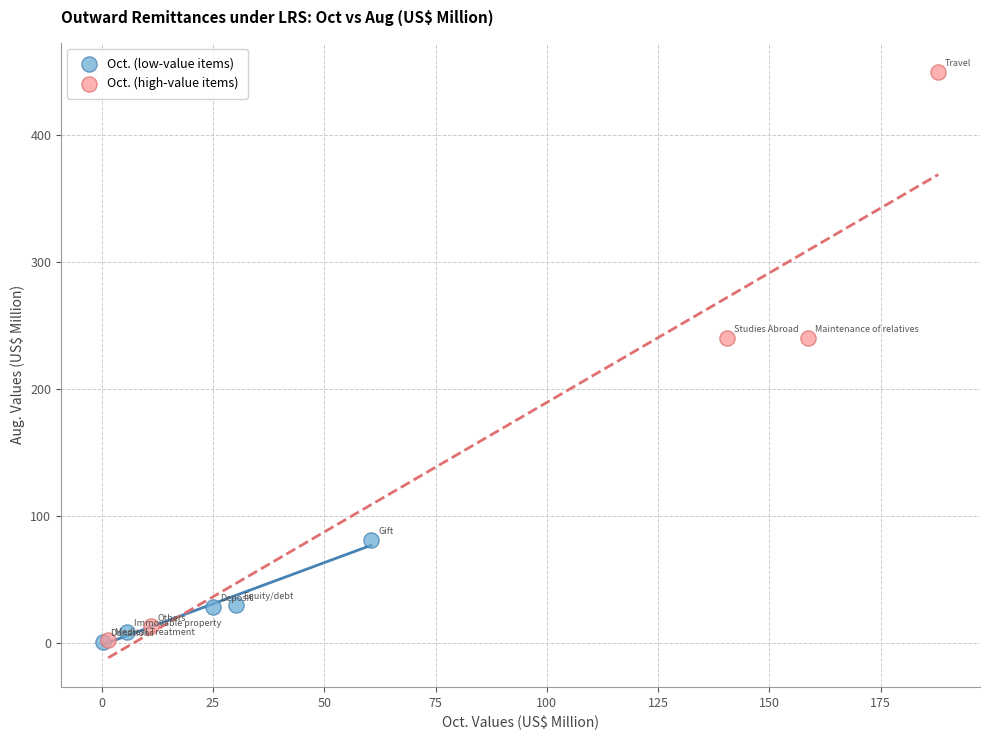

What are all the series names shown in the legend?

Oct. (low-value items), Oct. (high-value items)